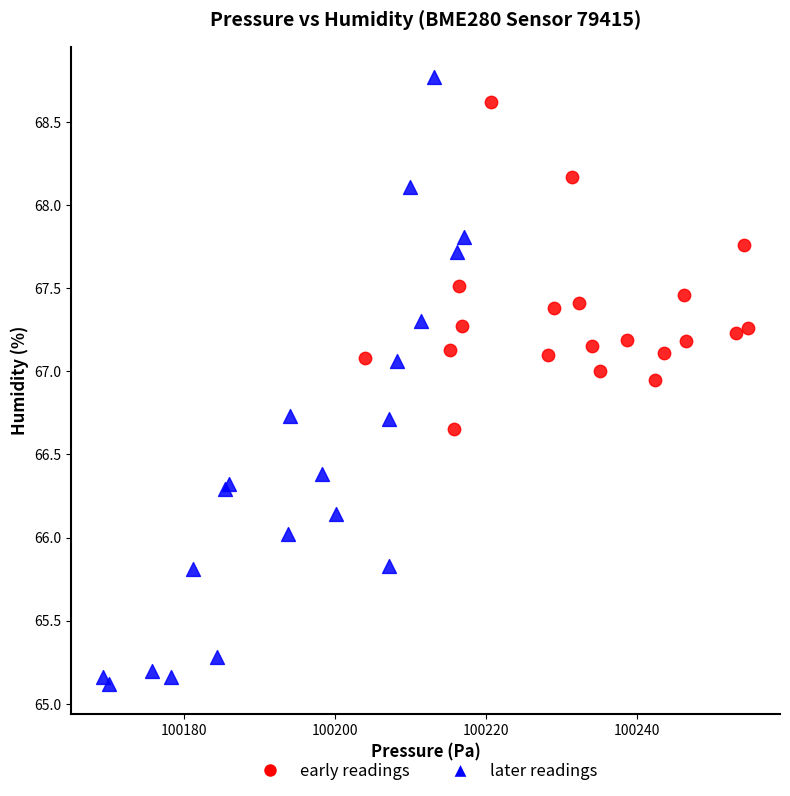

Which series contains the highest Y value?

later readings